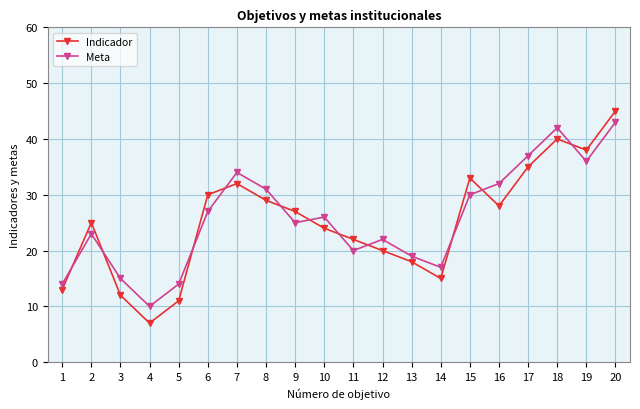

What is the value of the Meta point at the 14th from the left?

17